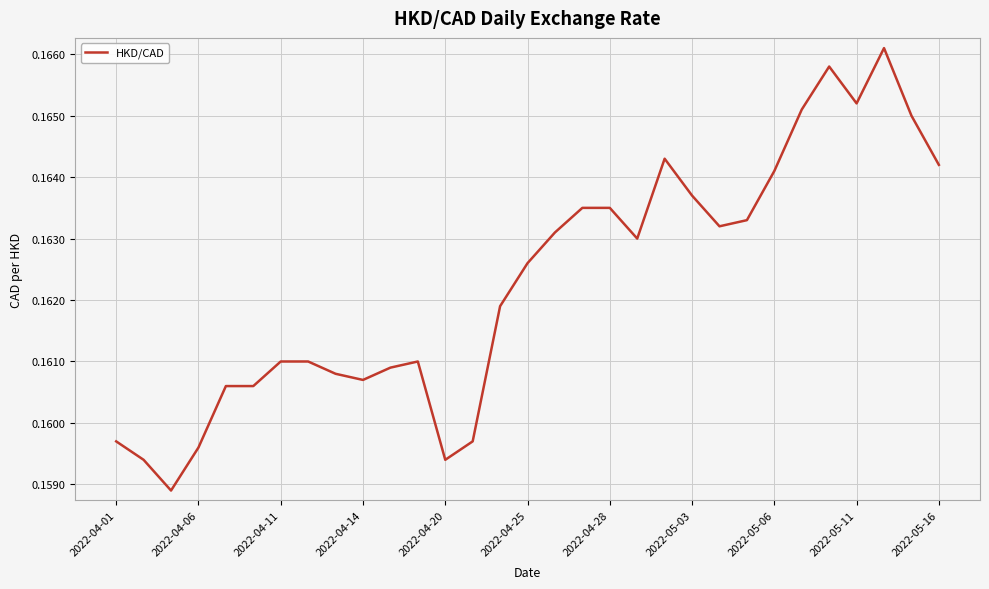

How many lines are shown in the chart?

1